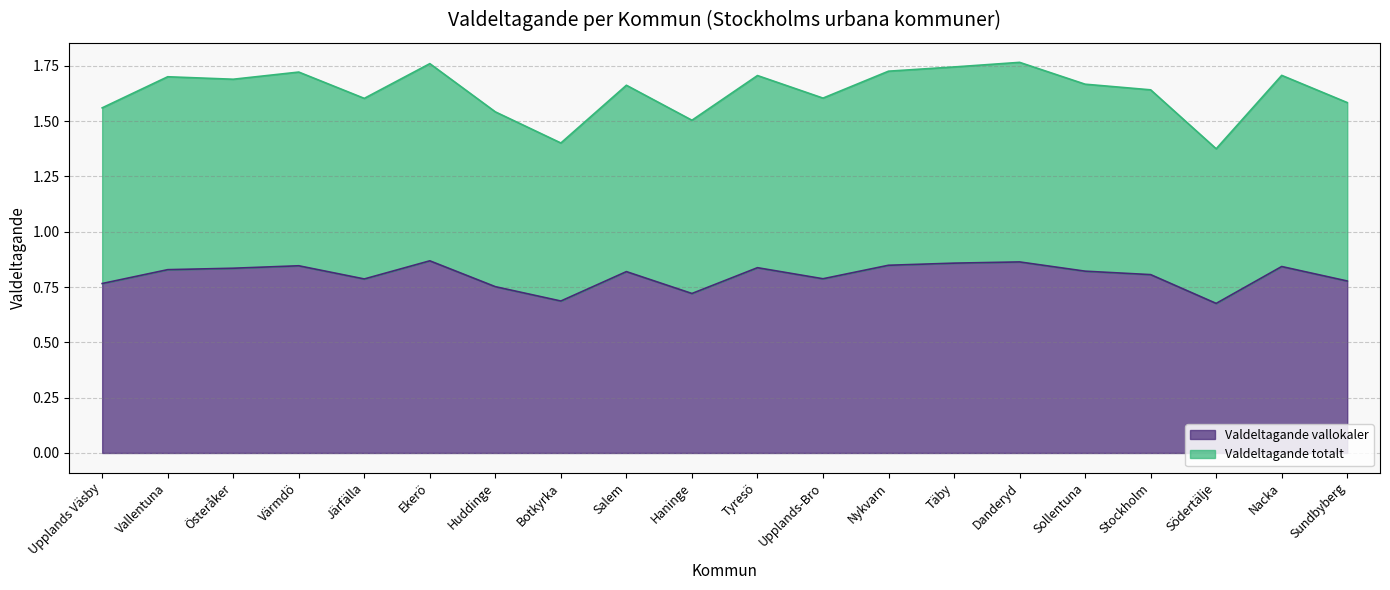

List the series in order of their peak value, lowest first.

Valdeltagande vallokaler, Valdeltagande totalt